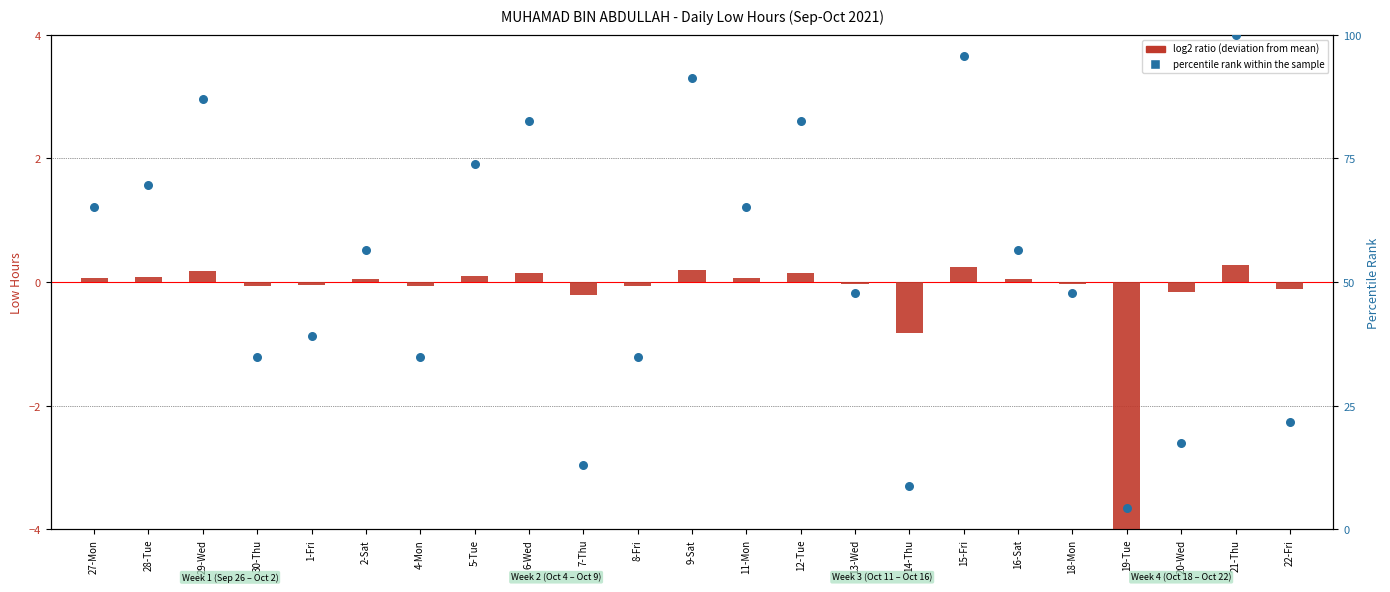

What are all the series names shown in the legend?

log2 ratio (deviation from mean), percentile rank within the sample